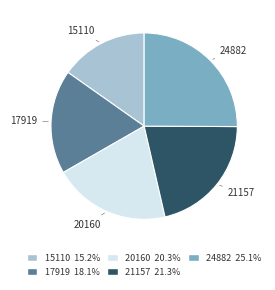

Is it true that 20160 is 34% of the pie?

False